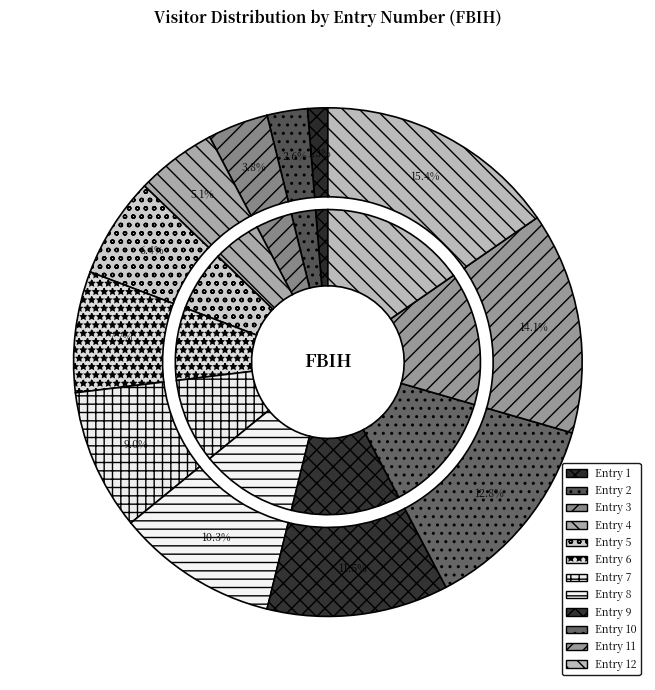

Is 7 the majority of the pie?

No